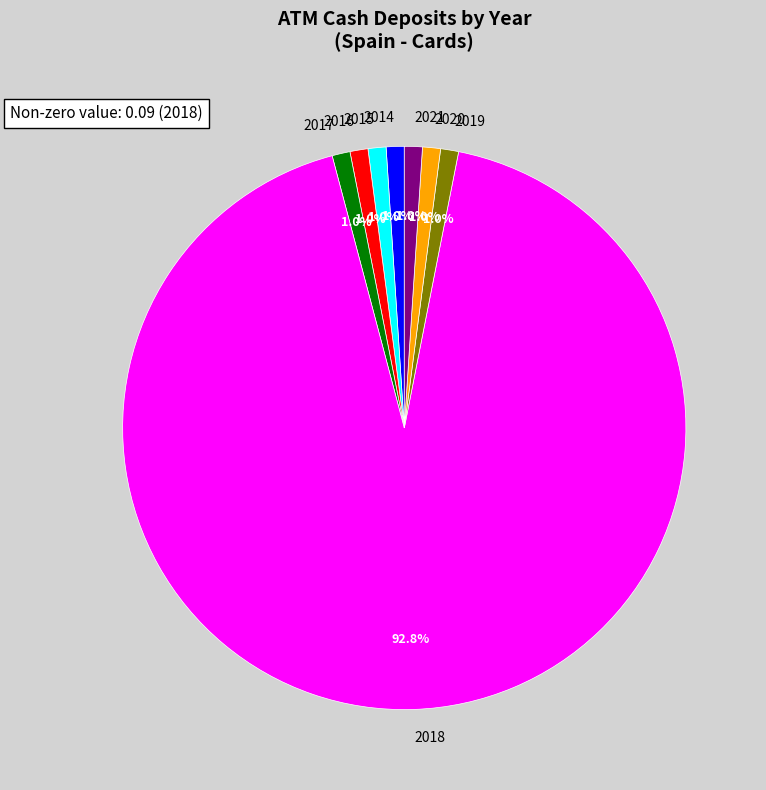

Combined, do 2019 and 2020 account for over 50%?

No